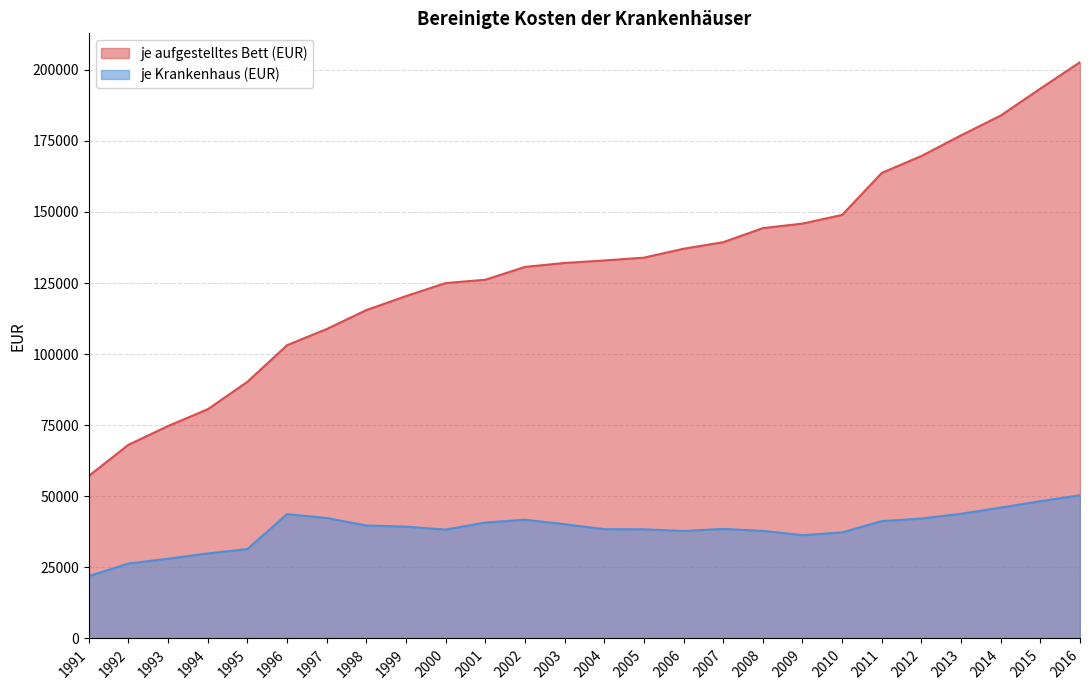

What is the value of the je aufgestelltes Bett (EUR) point at the 20th from the left?

148950.6